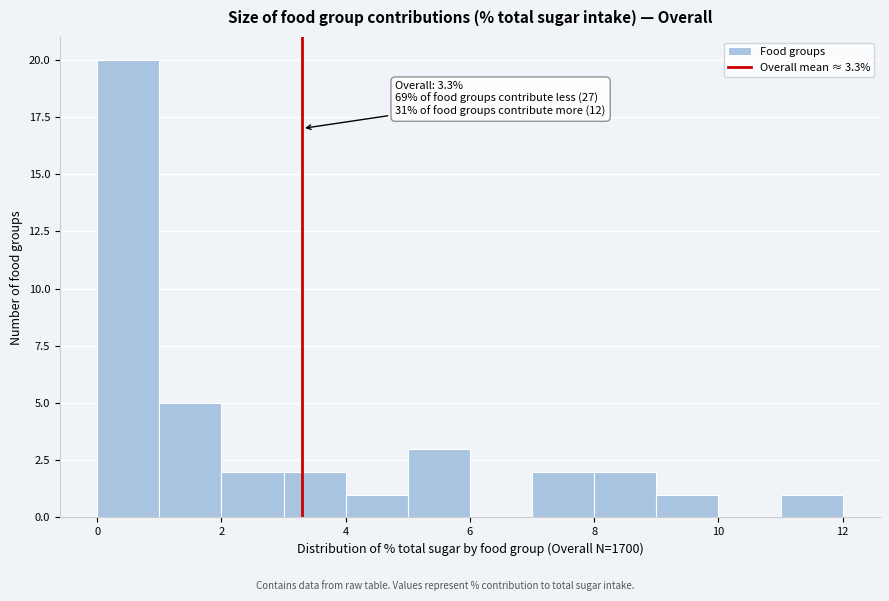

Over which range of the x-axis is the bar tallest?

0 to 1